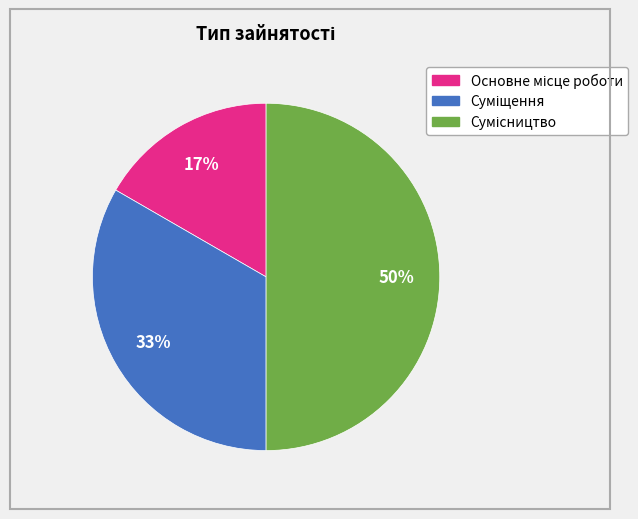

How many slices are in this pie chart?

3